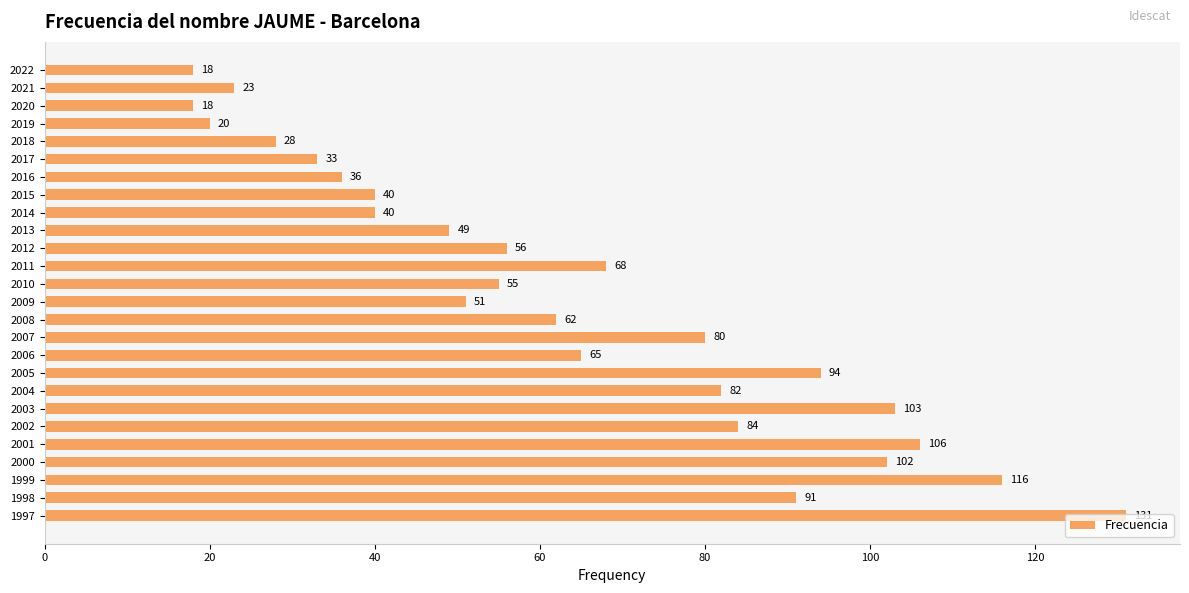

What is the value of the 12th bar from the top?

68